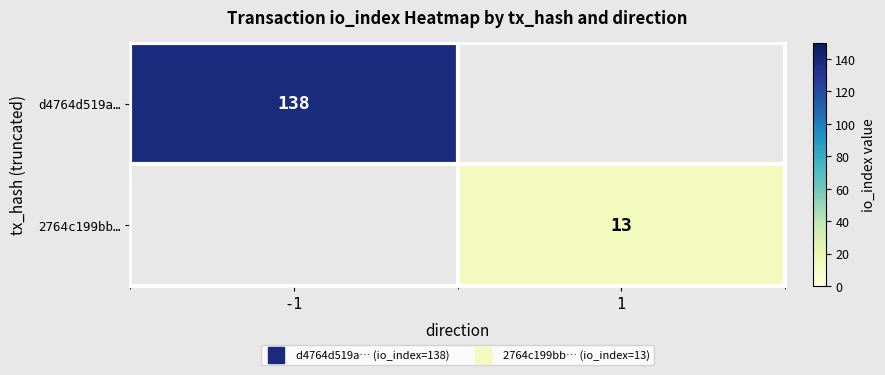

True or false: d4764d519a… has a value of 138.0 at -1.

True